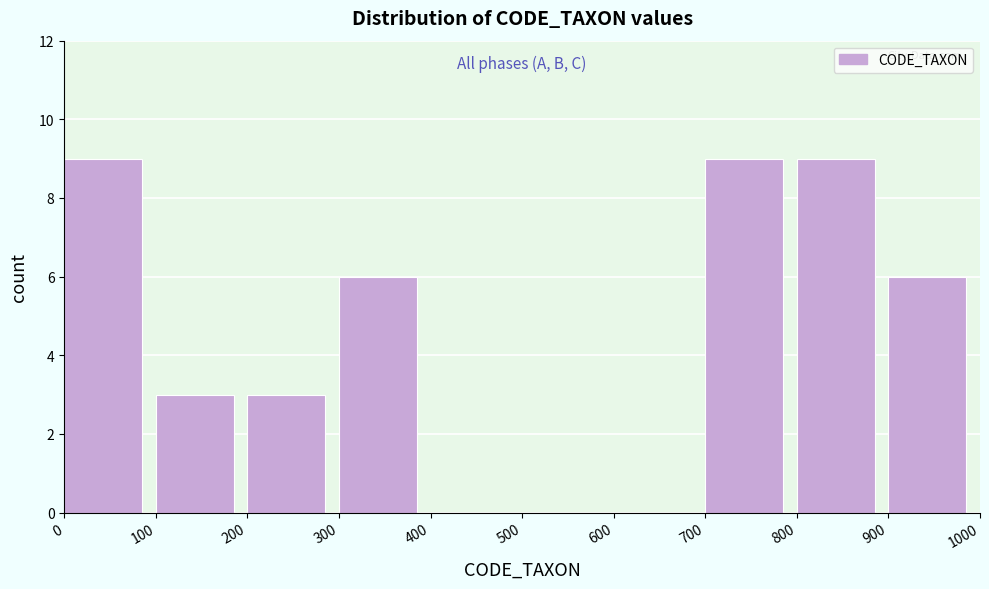

Reading left to right, list every bar in this chart as the range it spans on the x-axis followed by its height. The values are not printed on the chart, so give them approximately, as read against the axis.

0 to 100: 9
100 to 200: 3
200 to 300: 3
300 to 400: 6
400 to 500: 0
500 to 600: 0
600 to 700: 0
700 to 800: 9
800 to 900: 9
900 to 1000: 6